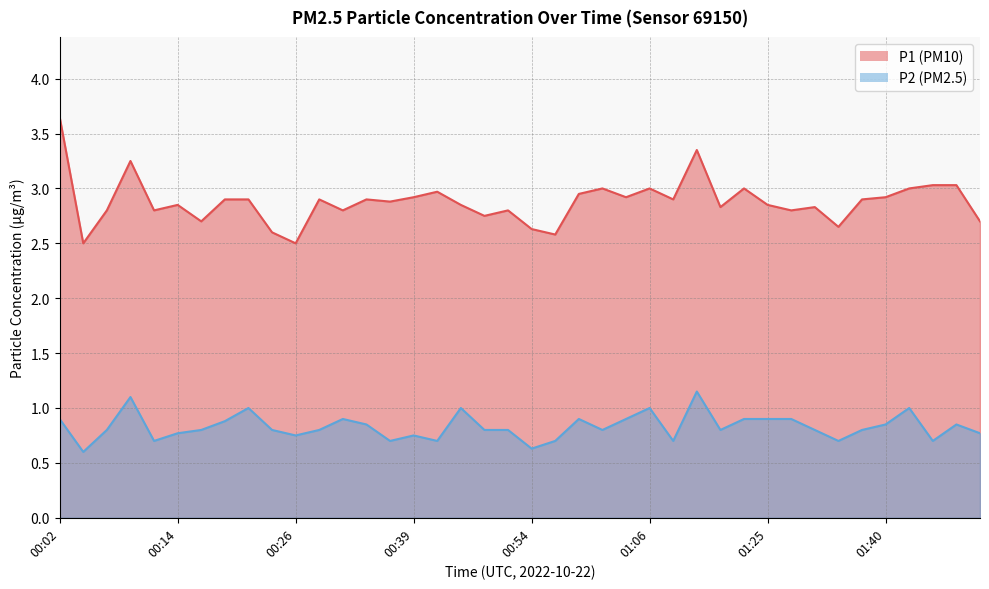

What is the minimum value for P1?

2.5